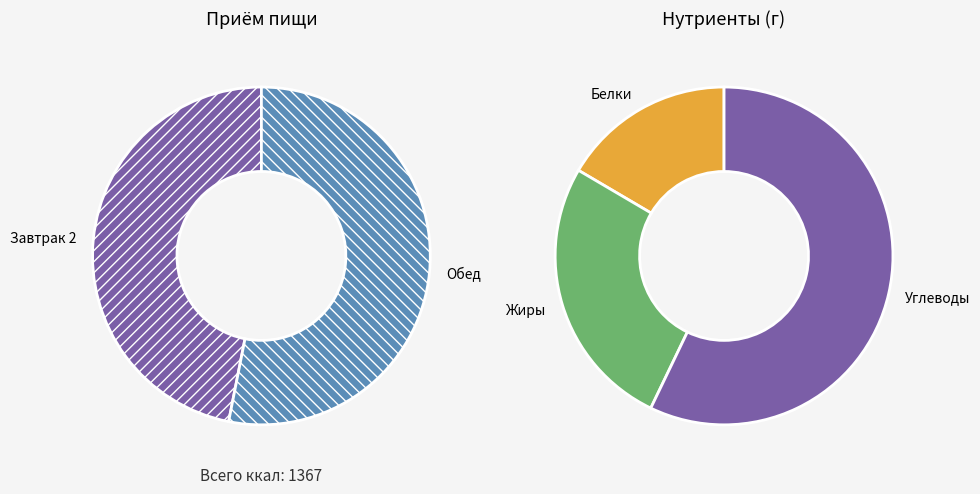

To the nearest percent, what is the average slice percentage?

50%